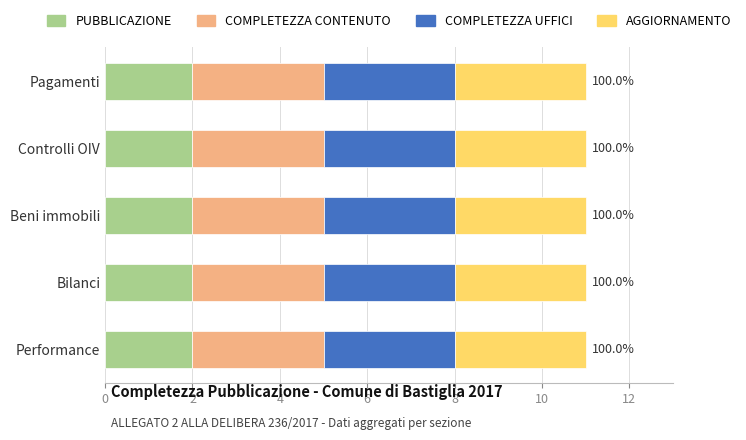

The PUBBLICAZIONE series shows 2 at Controlli OIV. True or false?

True